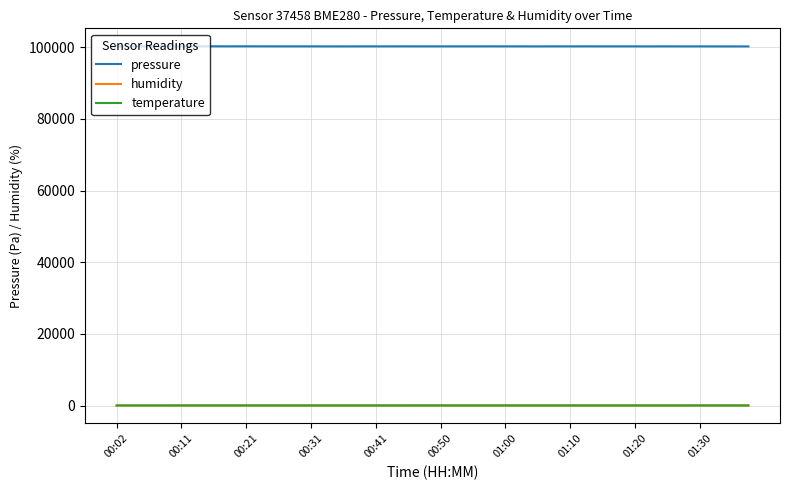

Which series has the largest range (max minus min)?

pressure